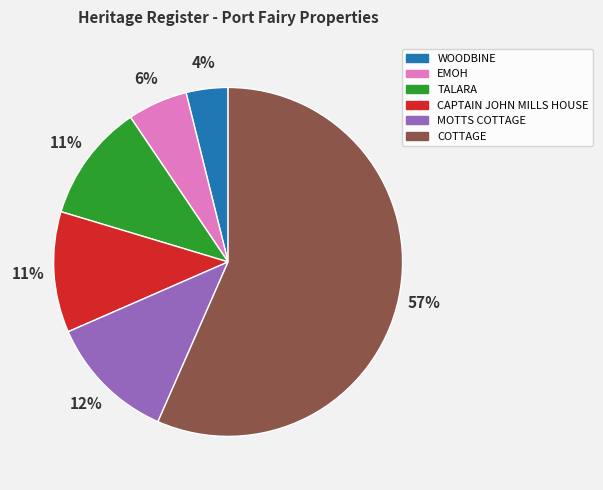

Does COTTAGE account for over 50% of the chart?

Yes